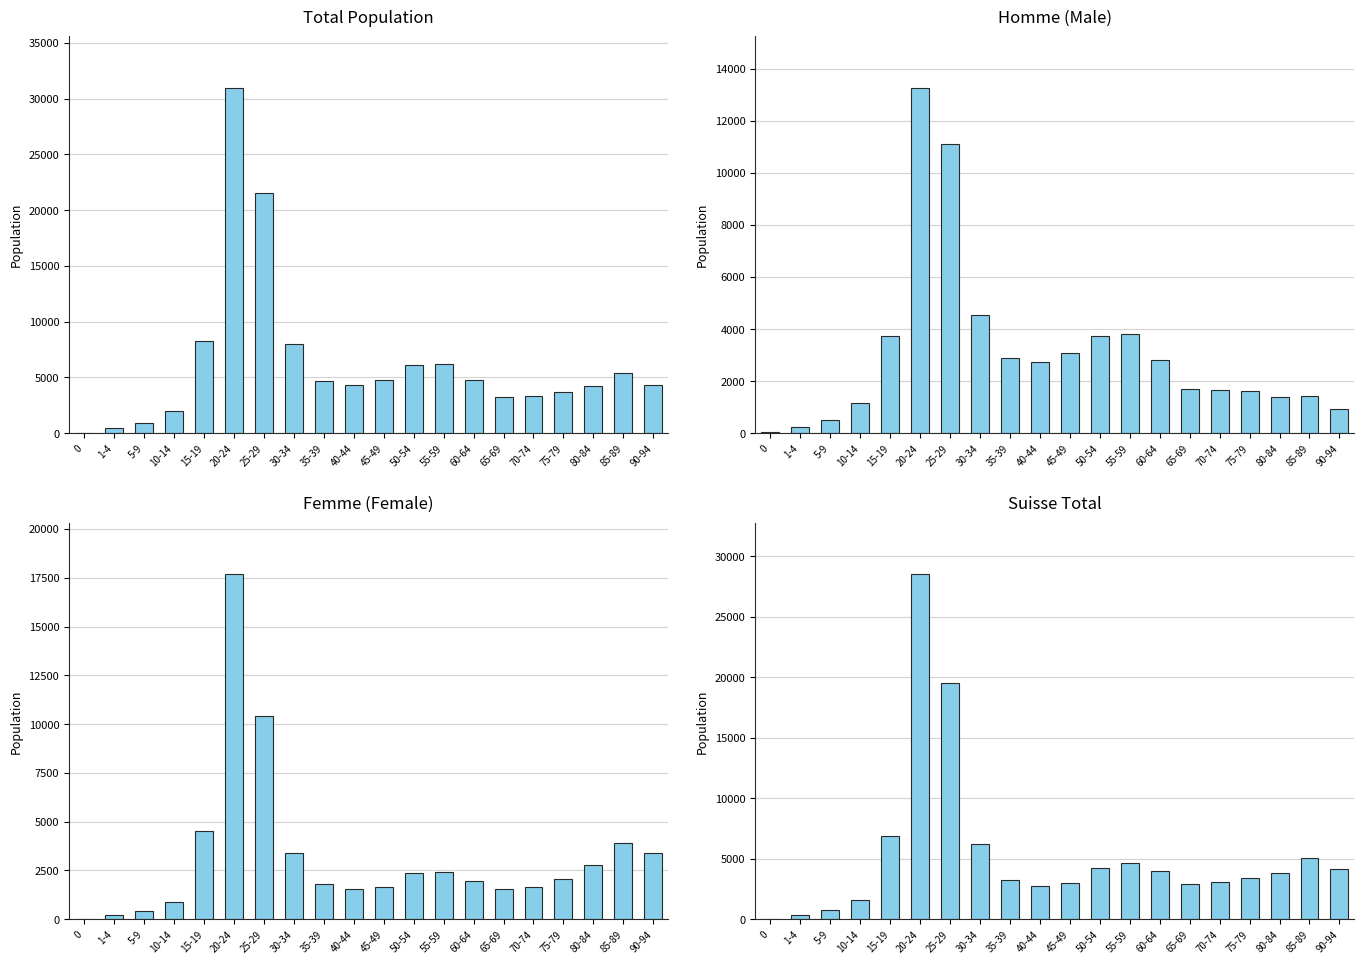

What is the total value across all series at 70-74?

9736